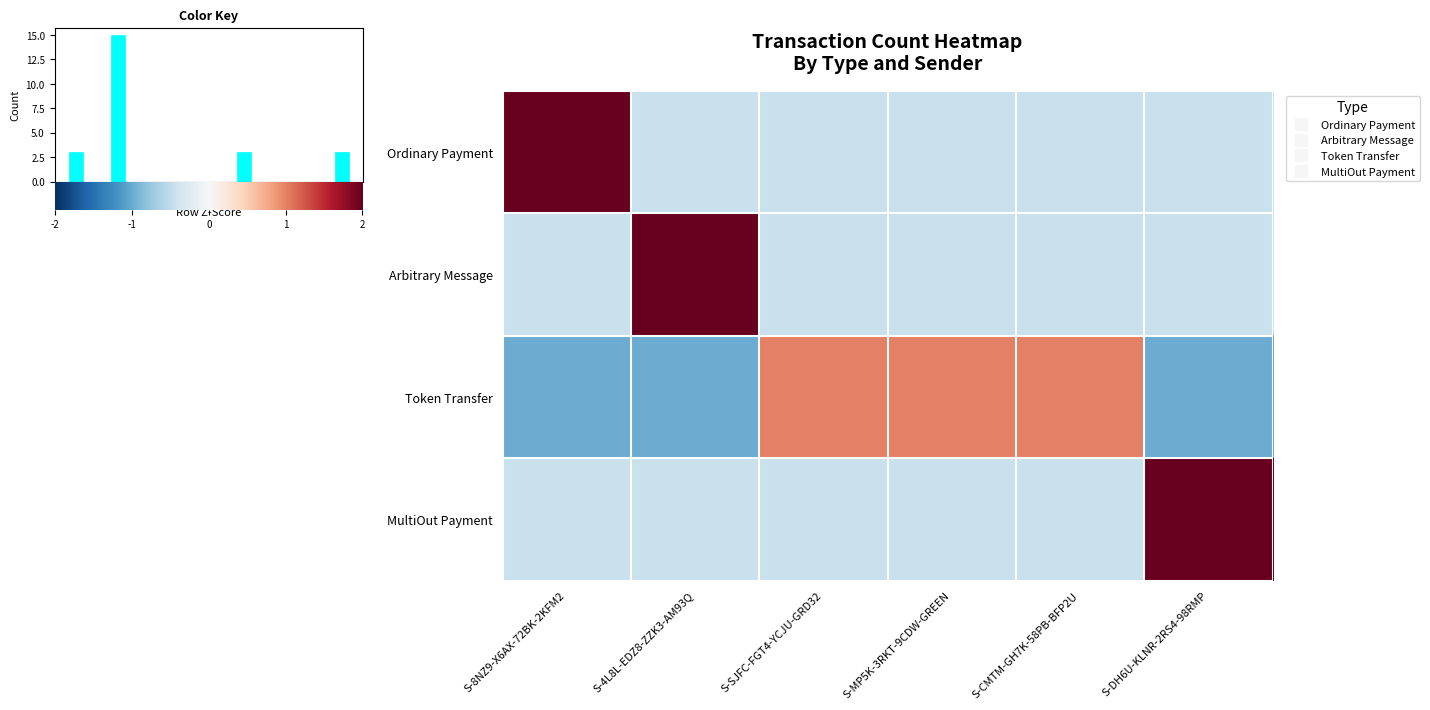

Which has a higher value, S-DH6U-KLNR-2RS4-98RMP or S-4L8L-EDZ8-ZZK3-AM93Q?

S-DH6U-KLNR-2RS4-98RMP